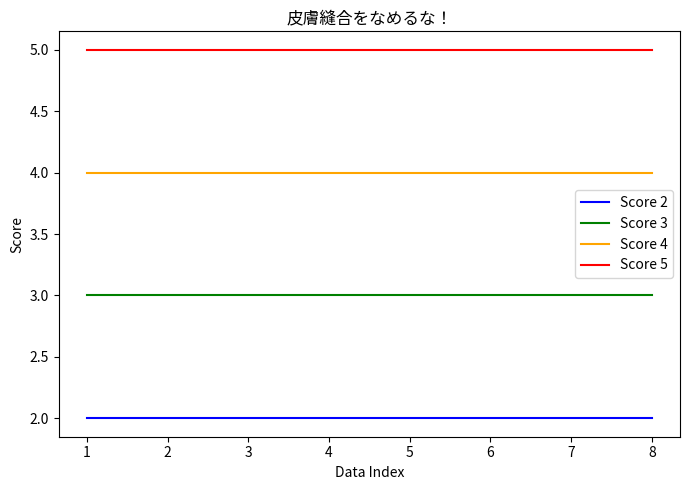

Which series has the largest total across all categories?

Score 5